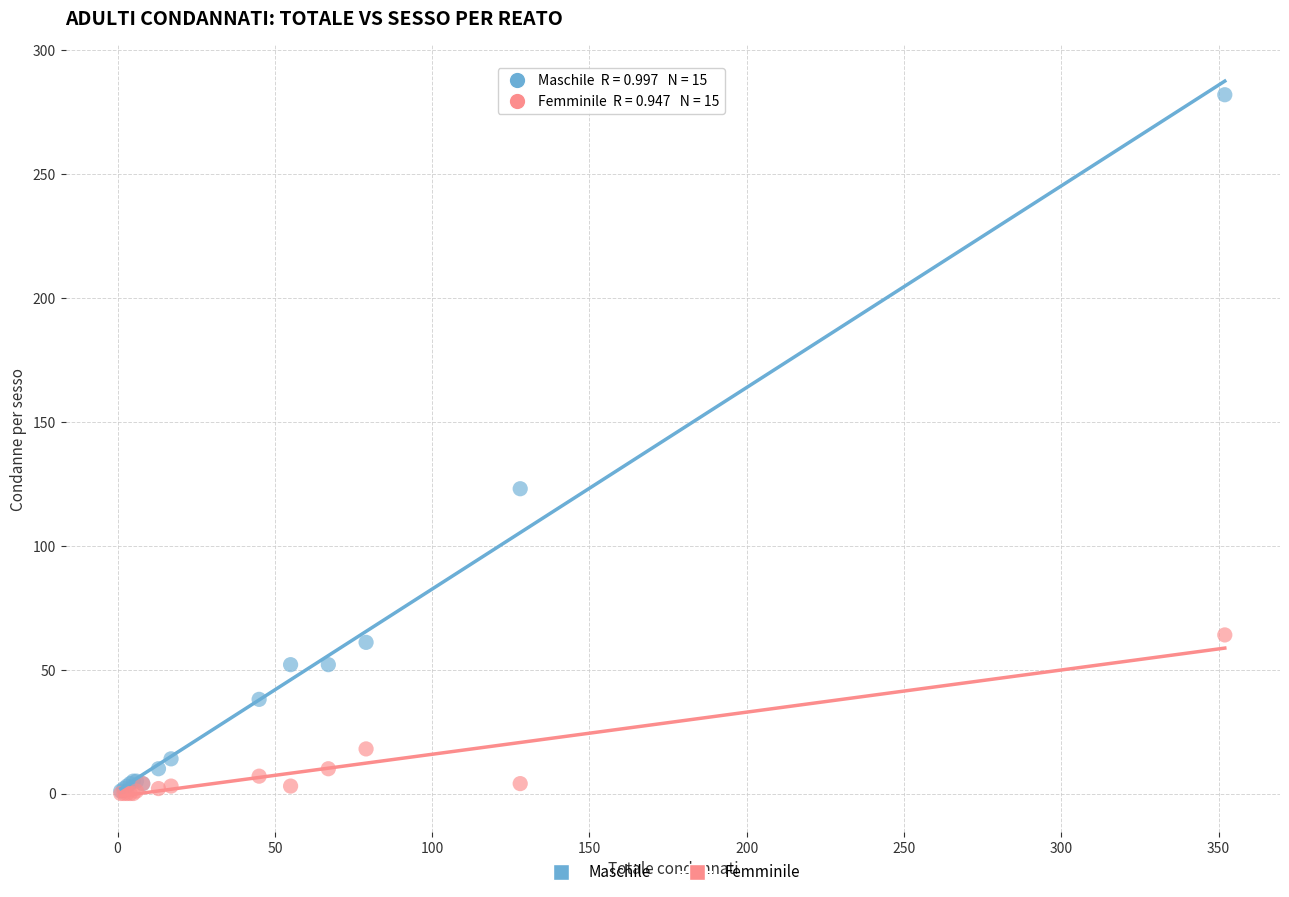

In the Femminile series, what Y value is closest to 32?

18